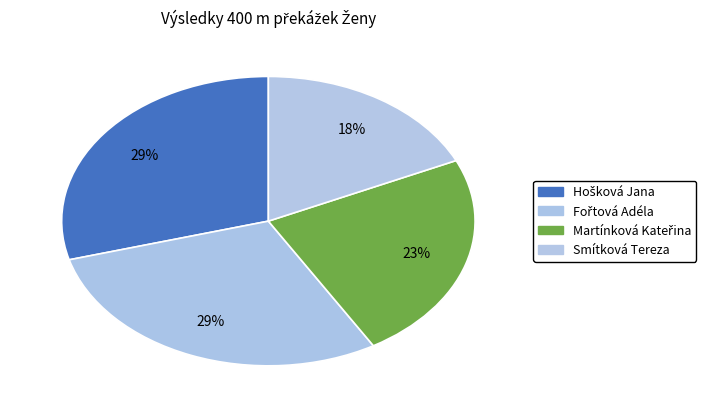

Count the number of slices in the pie.

4